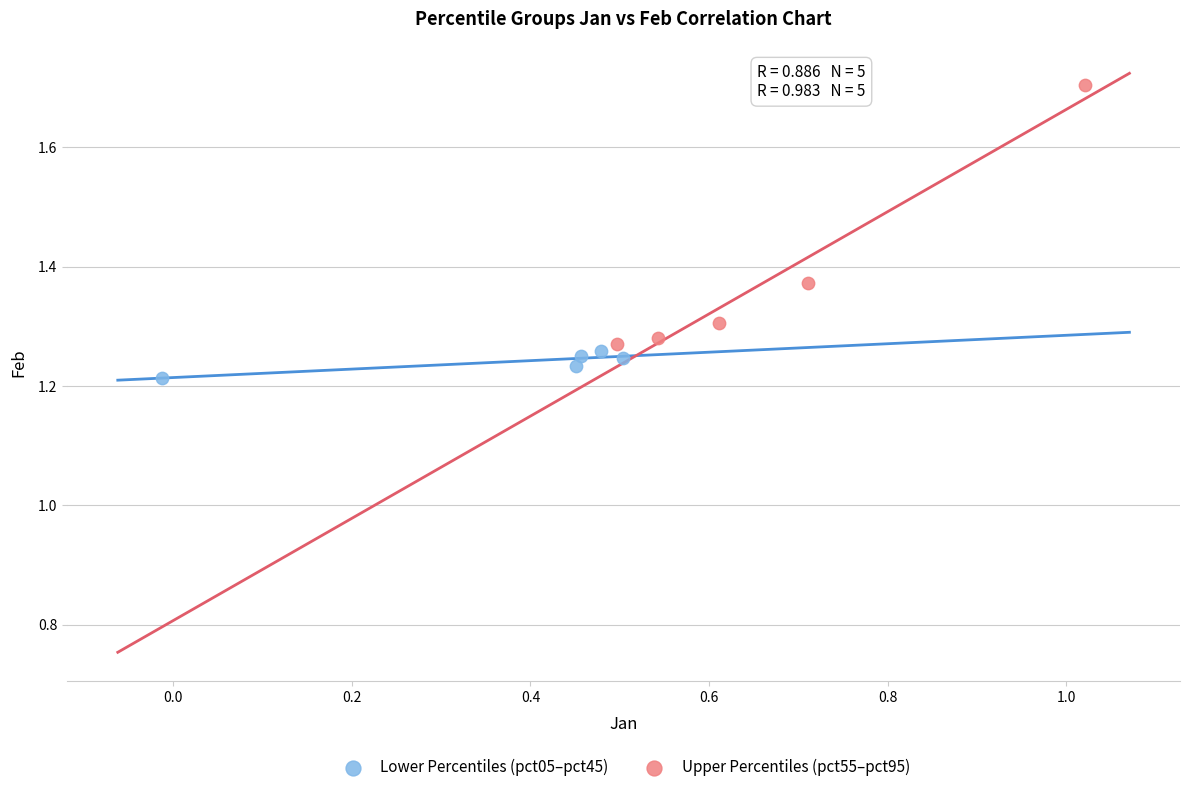

Which series reaches the minimum Y coordinate?

Lower Percentiles (pct05–pct45)